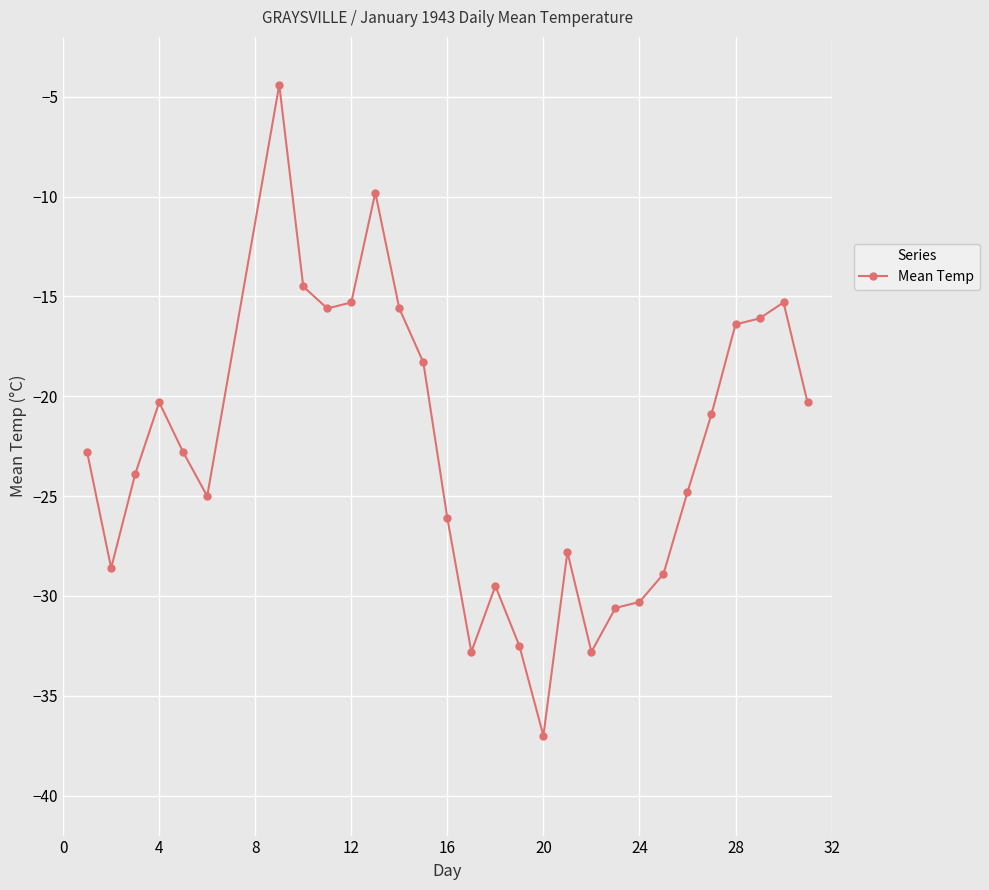

Reading left to right, list all the values displayed in this chart.

-22.8	-28.6	-23.9	-20.3	-22.8	-25.0	-4.4	-14.5	-15.6	-15.3	-9.8	-15.6	-18.3	-26.1	-32.8	-29.5	-32.5	-37.0	-27.8	-32.8	-30.6	-30.3	-28.9	-24.8	-20.9	-16.4	-16.1	-15.3	-20.3